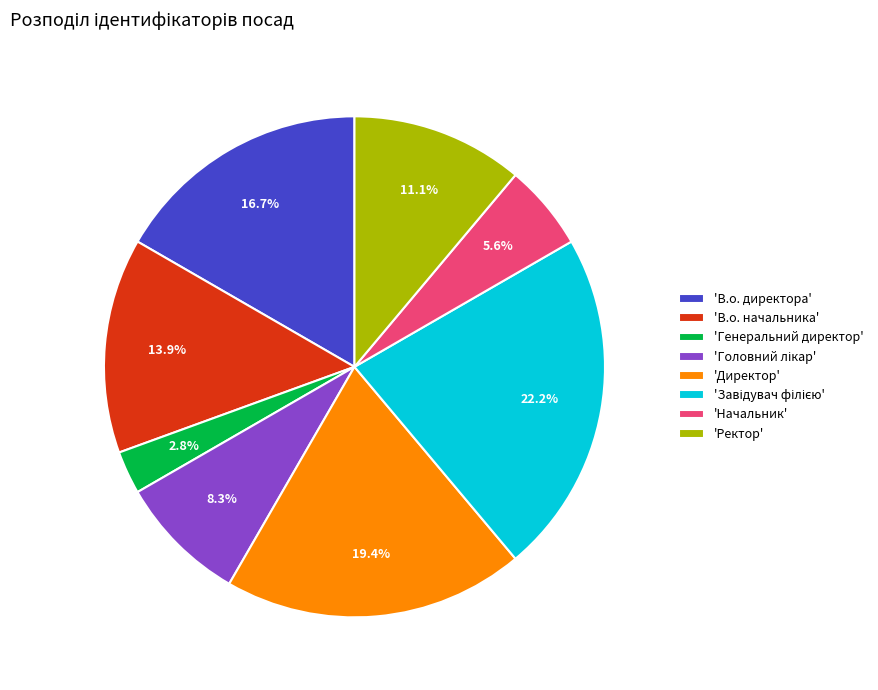

What percentage is NOT represented by 'В.о. начальника'?

86.1%